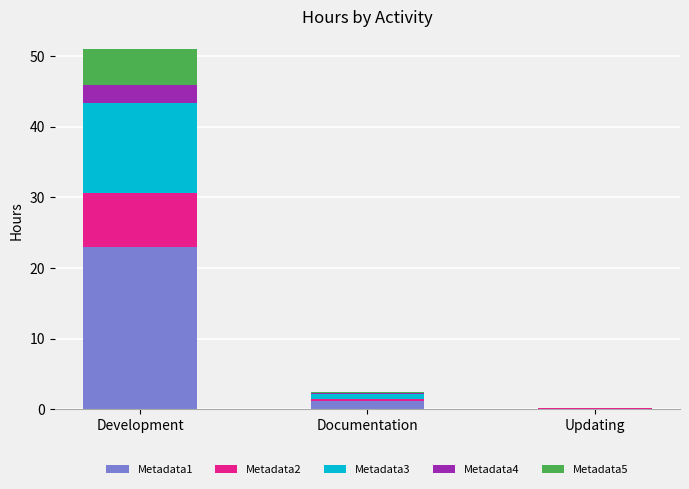

What is the total value across all series at Development?

51.0